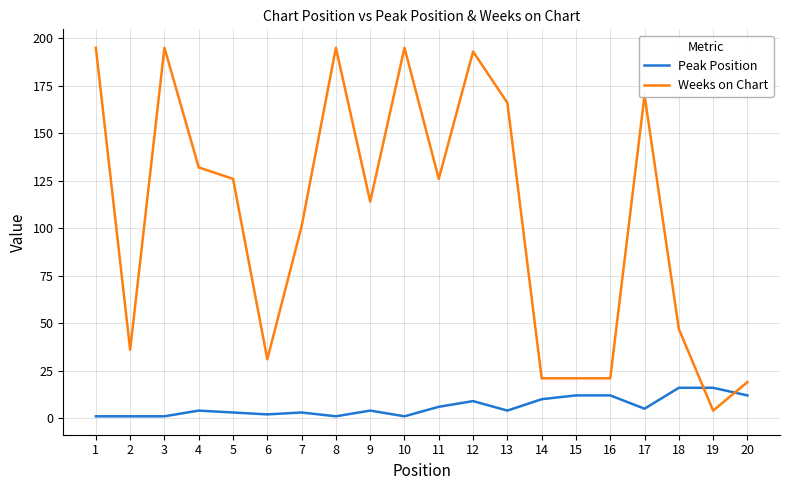

The Weeks on Chart series shows 94 at 13. True or false?

False